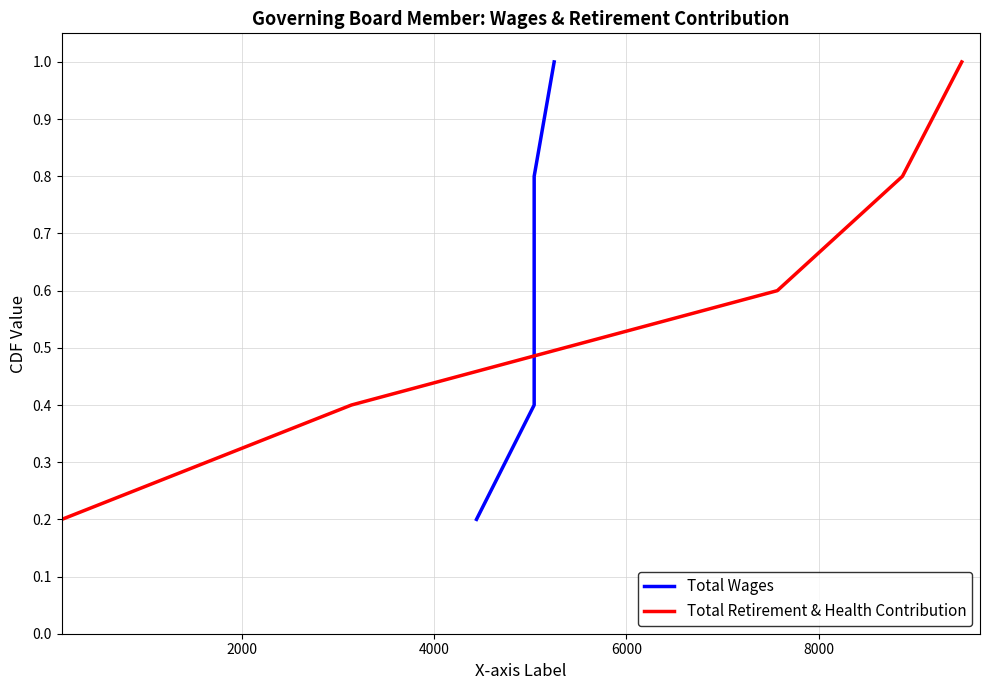

How many lines are shown in the chart?

2